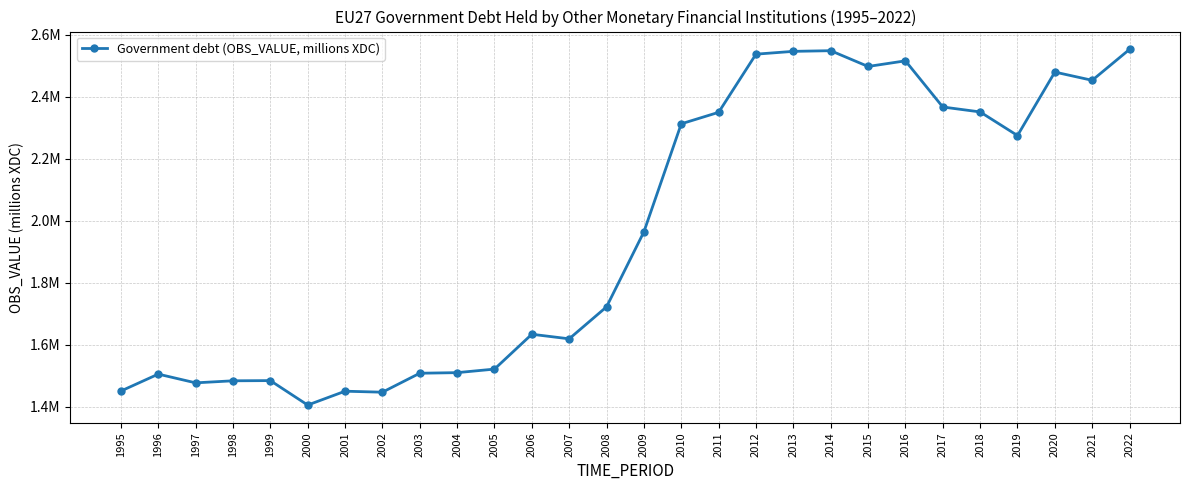

The value at 1995 is 2459932.2. True or false?

False